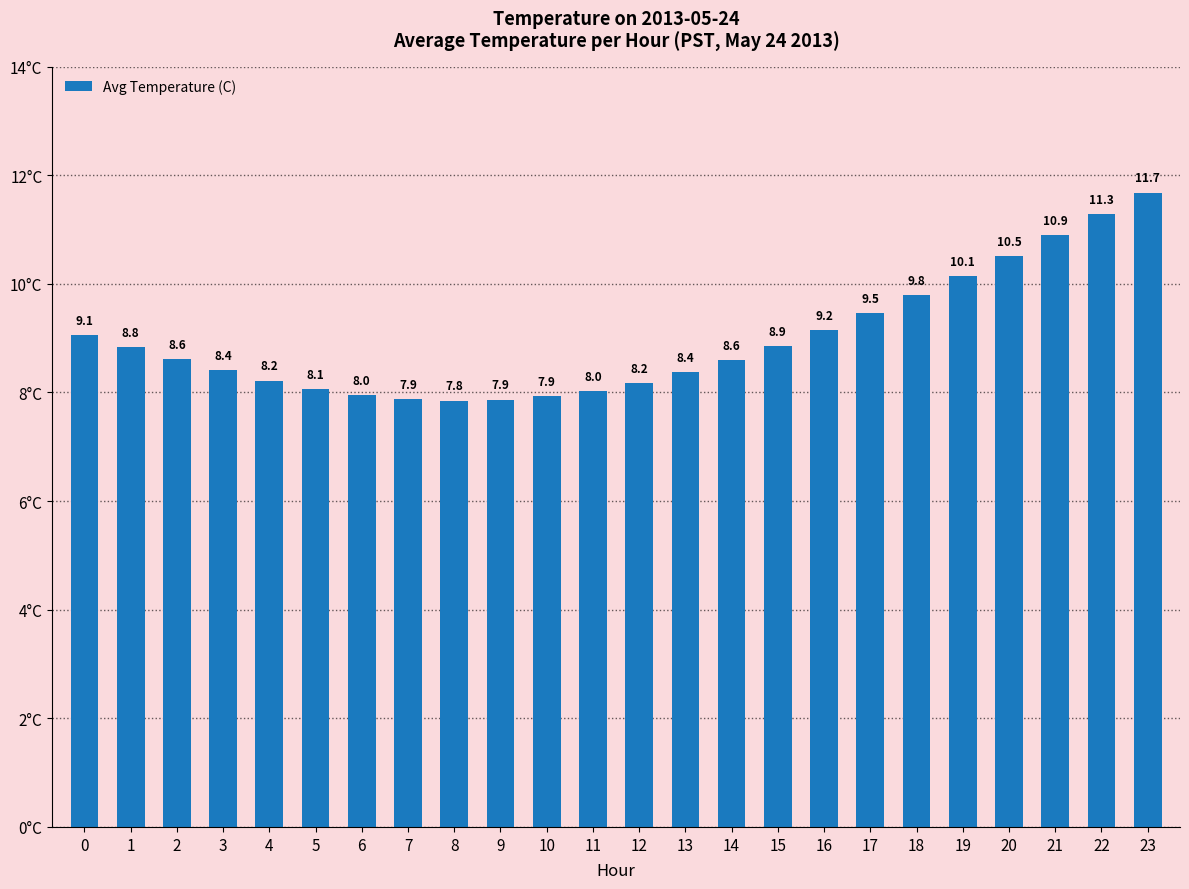

Which label corresponds to the largest value in the chart?

23